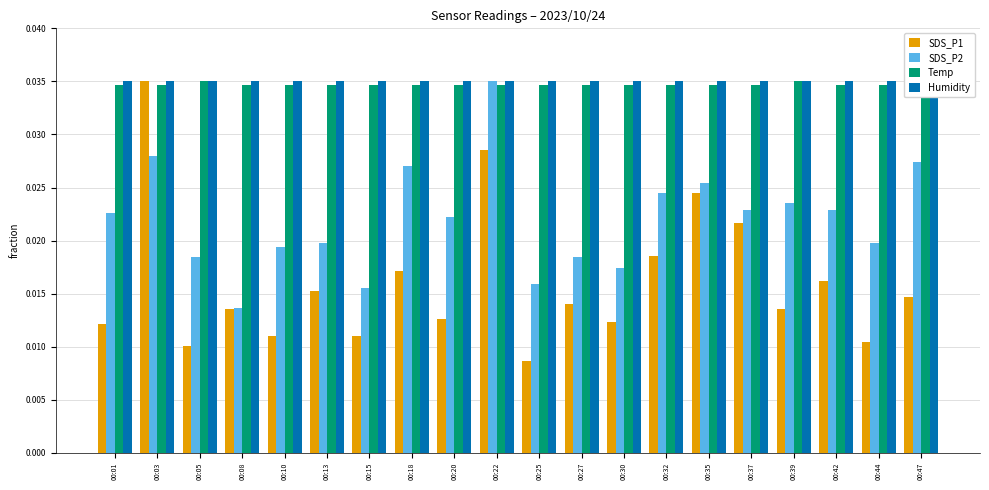

At which label is SDS_P1 closest to 0?

00:25